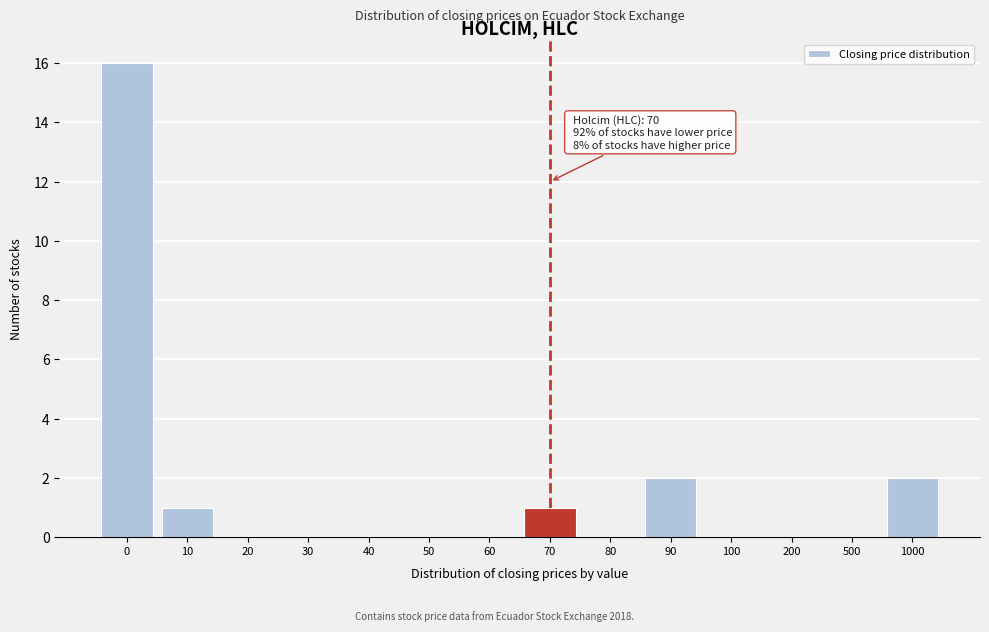

Reading left to right, list all the values displayed in this chart.

0=16	10=1	20=0	30=0	40=0	50=0	60=0	70=1	80=0	90=2	100=0	200=0	500=0	1000=2